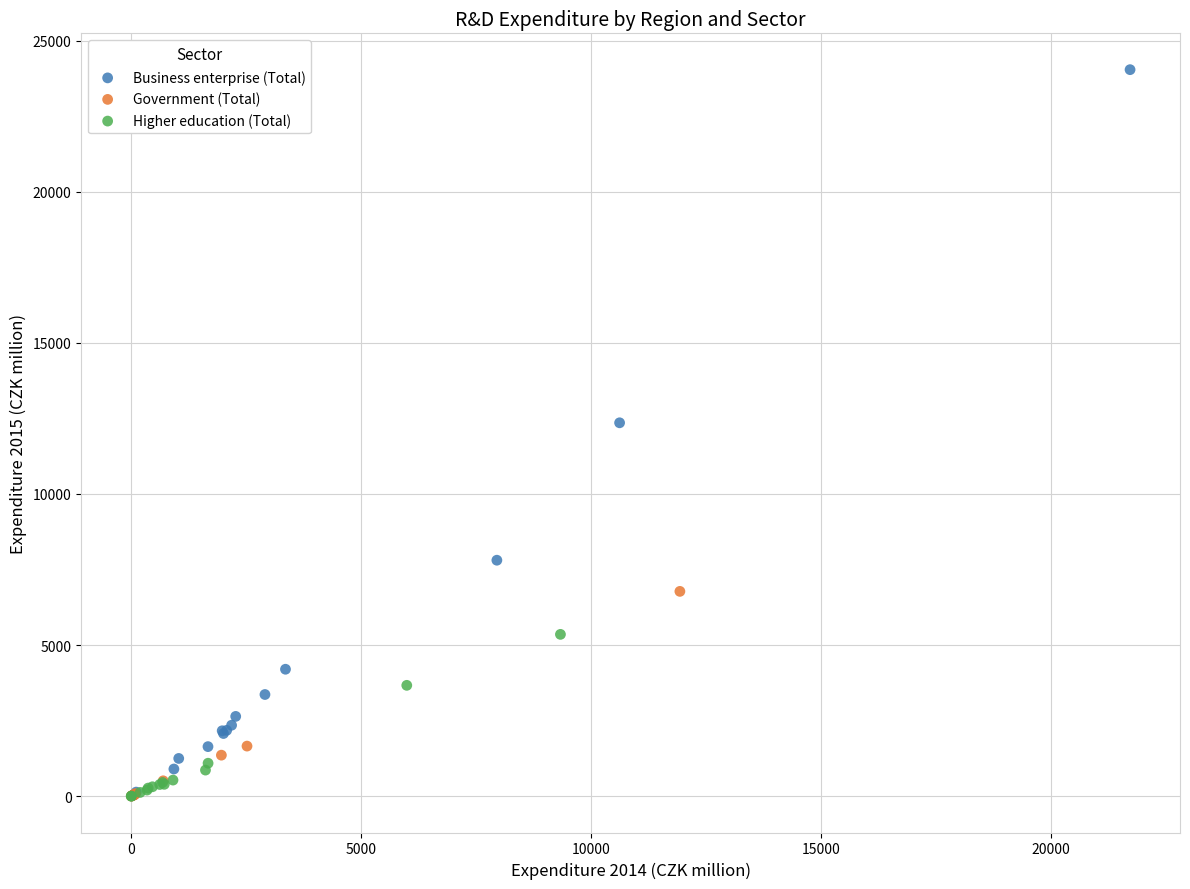

Which series has the largest Y range (max minus min)?

Business enterprise (Total)